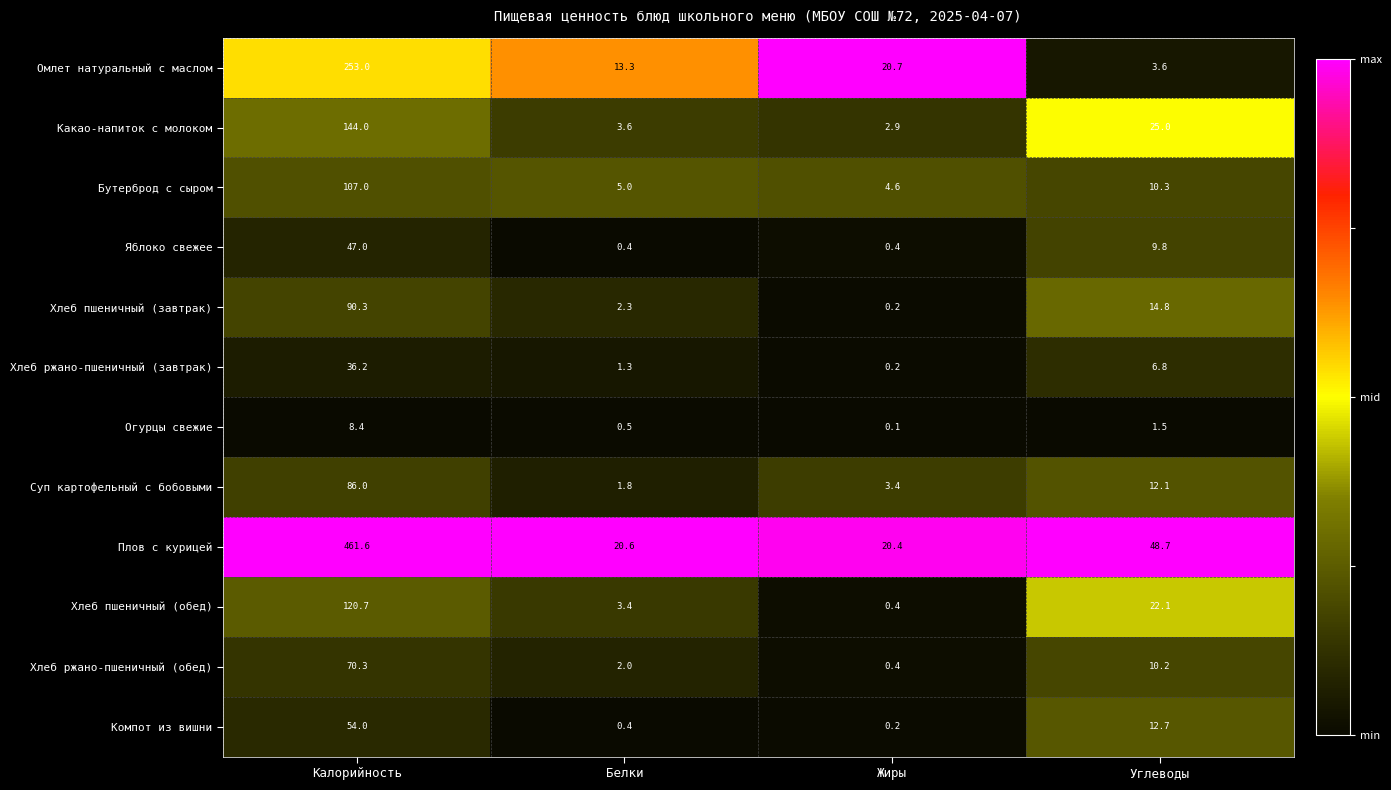

What is the sum of the Плов с курицей values at Белки and Углеводы?

69.3